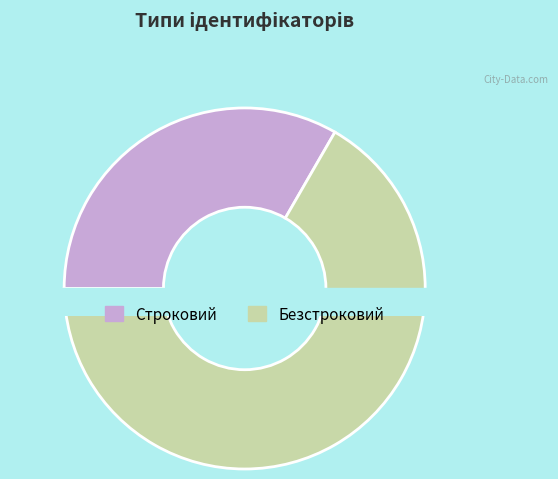

To the nearest percent, what portion does Безстроковий represent?

67%